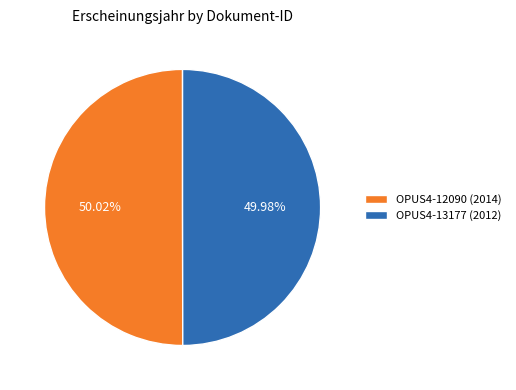

Approximately how many times larger is the value at OPUS4-13177 (2012) compared to OPUS4-12090 (2014)?

1.0